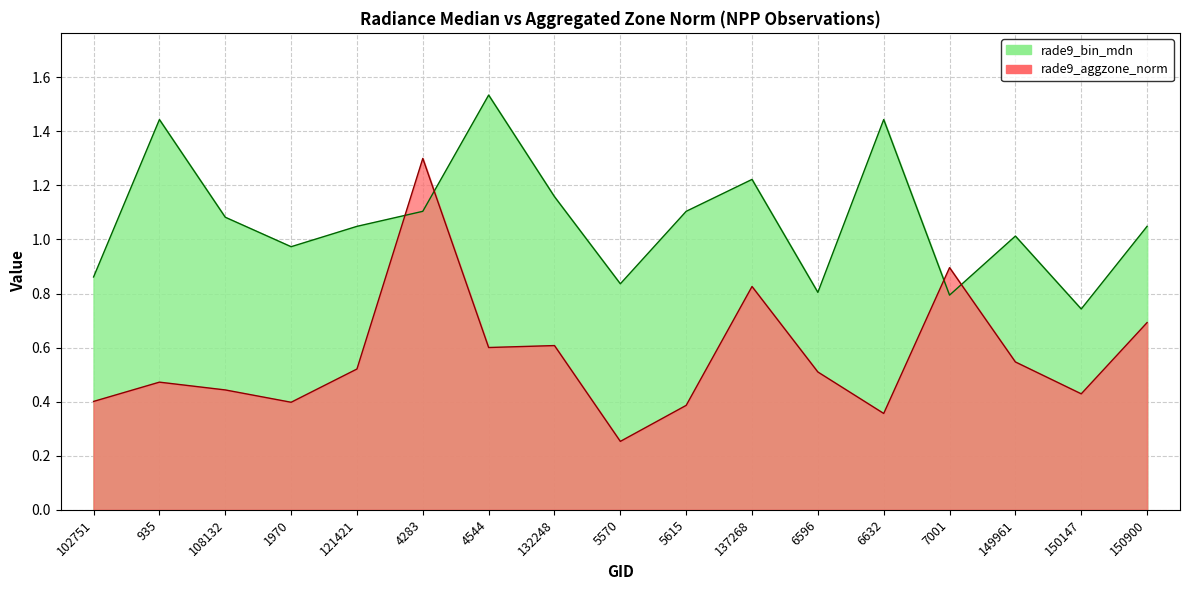

The rade9_bin_mdn series shows 1.0 at 149961. True or false?

True